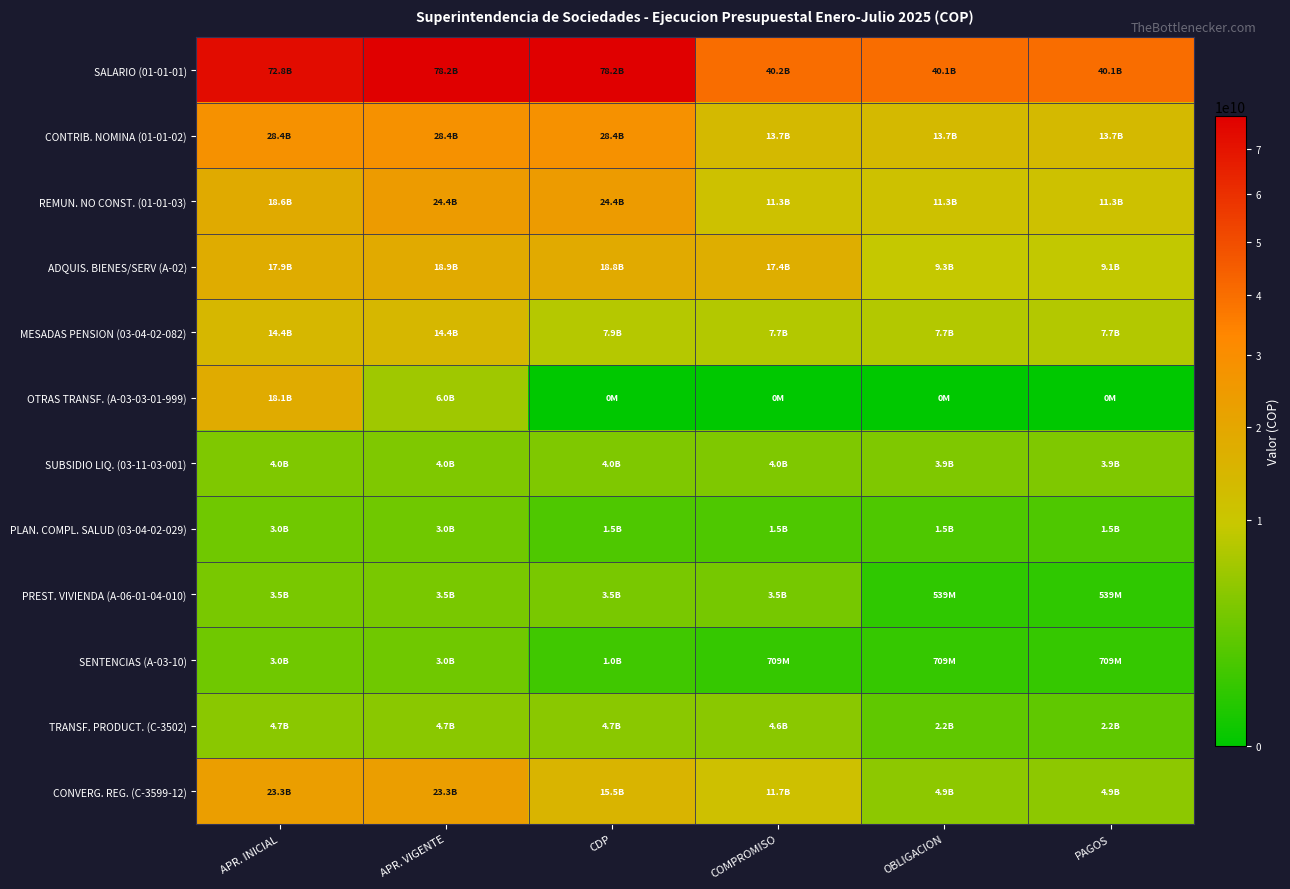

Reading left to right, extract all data points from this chart.

SALARIO (01-01-01): APR. INICIAL=72773990000	APR. VIGENTE=78166550211	CDP=78166550211	COMPROMISO=40171027142	OBLIGACION=40130676828	PAGOS=40130676828
CONTRIB. NOMINA (01-01-02): APR. INICIAL=28416726000	APR. VIGENTE=28416726000	CDP=28416726000	COMPROMISO=13672932027	OBLIGACION=13672932027	PAGOS=13672932027
REMUN. NO CONST. (01-01-03): APR. INICIAL=18628192000	APR. VIGENTE=24362385505	CDP=24362385505	COMPROMISO=11273287247	OBLIGACION=11271803716	PAGOS=11271803716
ADQUIS. BIENES/SERV (A-02): APR. INICIAL=17932167000	APR. VIGENTE=18864639684	CDP=18796736598	COMPROMISO=17389019825	OBLIGACION=9282545234	PAGOS=9149867976
MESADAS PENSION (03-04-02-082): APR. INICIAL=14429600000	APR. VIGENTE=14429600000	CDP=7858416868	COMPROMISO=7708416868	OBLIGACION=7708416868	PAGOS=7708416868
OTRAS TRANSF. (A-03-03-01-999): APR. INICIAL=18090000000	APR. VIGENTE=6030773600	CDP=0	COMPROMISO=0	OBLIGACION=0	PAGOS=0
SUBSIDIO LIQ. (03-11-03-001): APR. INICIAL=4000000000	APR. VIGENTE=4000000000	CDP=4000000000	COMPROMISO=3990779782	OBLIGACION=3941779782	PAGOS=3912177627
PLAN. COMPL. SALUD (03-04-02-029): APR. INICIAL=3044000000	APR. VIGENTE=3044000000	CDP=1517056800	COMPROMISO=1517056800	OBLIGACION=1517056800	PAGOS=1517056800
PREST. VIVIENDA (A-06-01-04-010): APR. INICIAL=3497000000	APR. VIGENTE=3497000000	CDP=3497000000	COMPROMISO=3451819282	OBLIGACION=539065424	PAGOS=539065424
SENTENCIAS (A-03-10): APR. INICIAL=3000000000	APR. VIGENTE=3000000000	CDP=1016749204	COMPROMISO=709076040	OBLIGACION=709076040	PAGOS=709076040
TRANSF. PRODUCT. (C-3502): APR. INICIAL=4714777288	APR. VIGENTE=4714777288	CDP=4711887588	COMPROMISO=4630273584	OBLIGACION=2222194205	PAGOS=2207668205
CONVERG. REG. (C-3599-12): APR. INICIAL=23259818585	APR. VIGENTE=23259818585	CDP=15490722094	COMPROMISO=11658559407	OBLIGACION=4873042399	PAGOS=4851938862